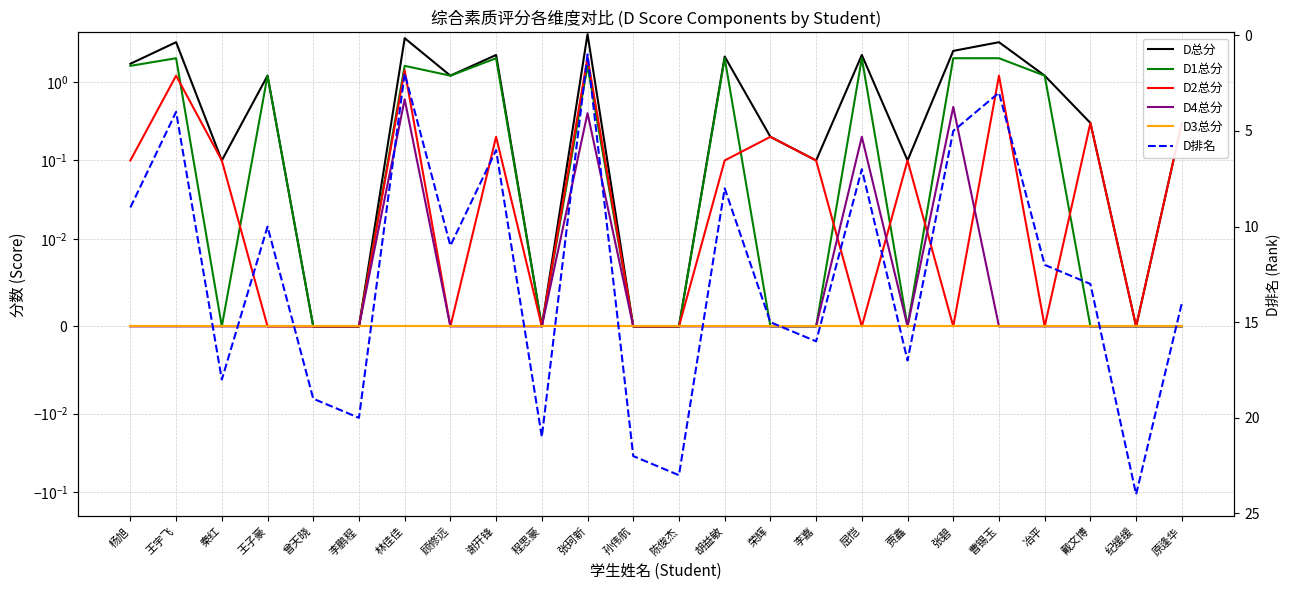

Count the number of data series in this chart.

6